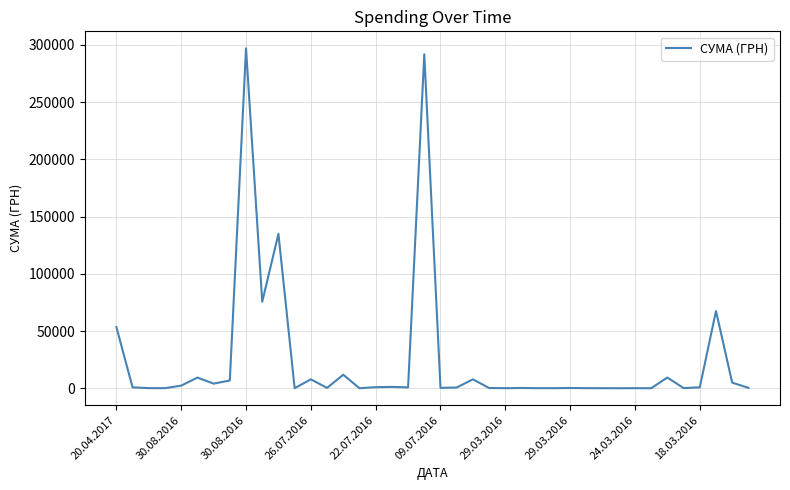

Reading left to right, extract all data points from this chart.

53496.0	798.0	125.0	88.0	2300.0	9304.0	4050.0	6800.0	296912.8	75539.1	134830.2	97.8	7800.0	323.2	11837.1	34.3	954.0	1200.0	748.8	291724.0	361.8	652.0	7800.0	215.5	97.8	233.3	100.0	97.8	233.3	100.0	72.0	30.0	85.7	30.0	9362.3	168.0	800.0	67487.2	4900.0	361.8